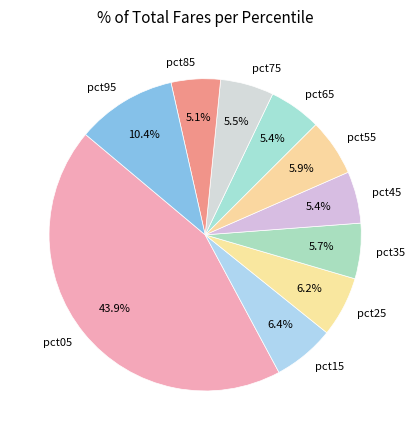

To the nearest percent, what is the difference between the largest and smallest slice percentages?

39%